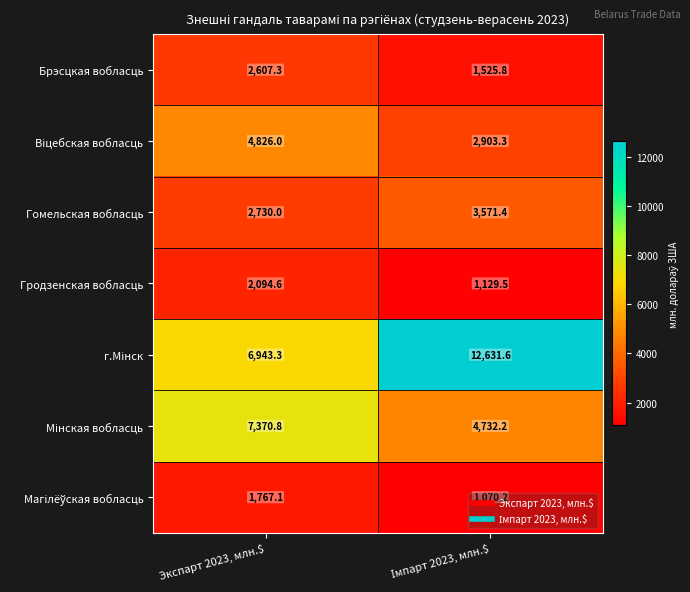

The value of Брэсцкая вобласць at Экспарт 2023, млн.$ is 2607.3. True or false?

True